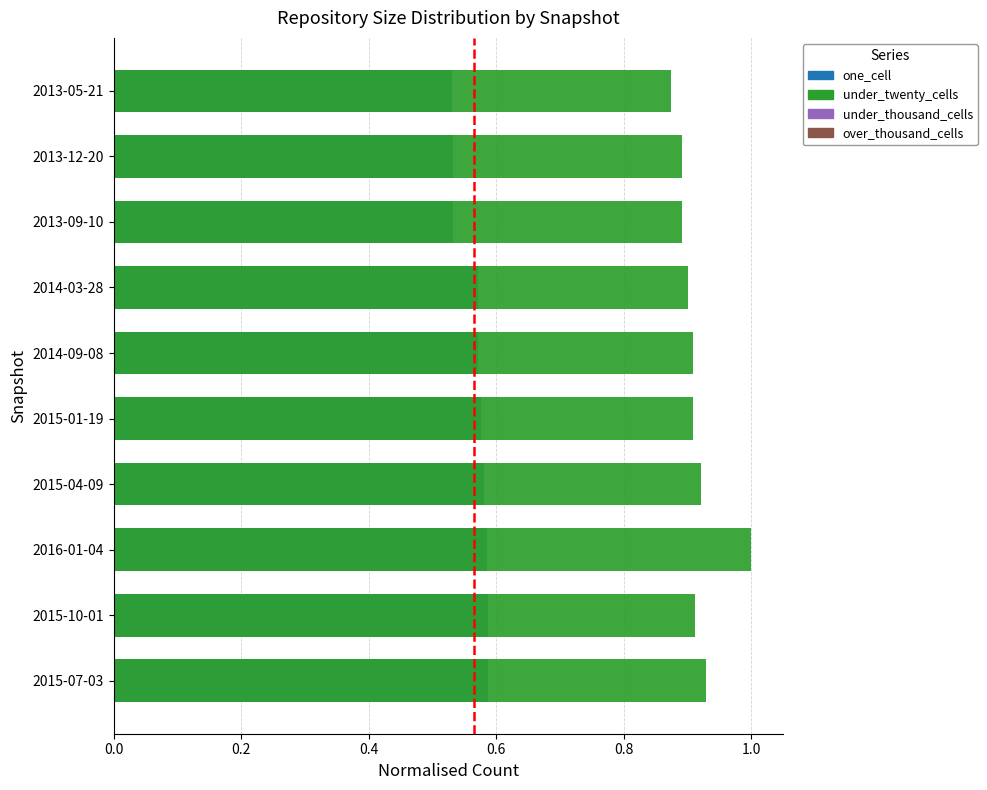

The value of one_cell at 2013-09-10 is 0.2. True or false?

False